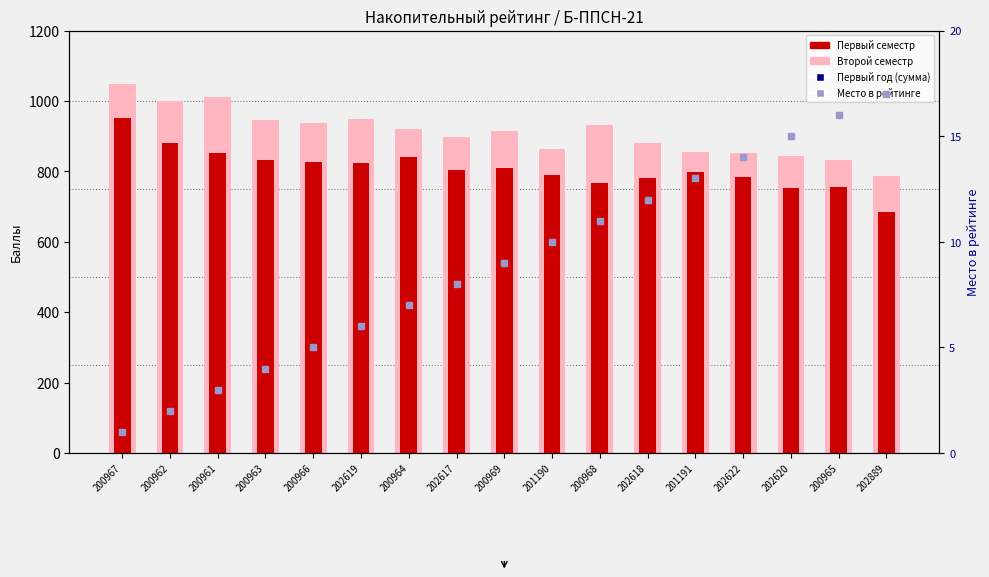

What are all the series names shown in the legend?

Первый год (сумма), Первый семестр, Второй семестр, Место в рейтинге